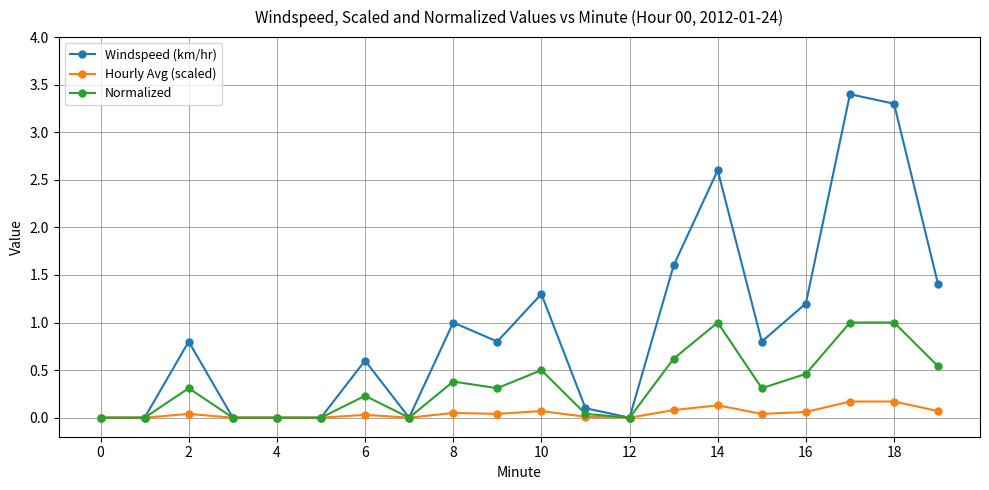

True or false: Windspeed (km/hr) has more than 1 interior local peaks.

True